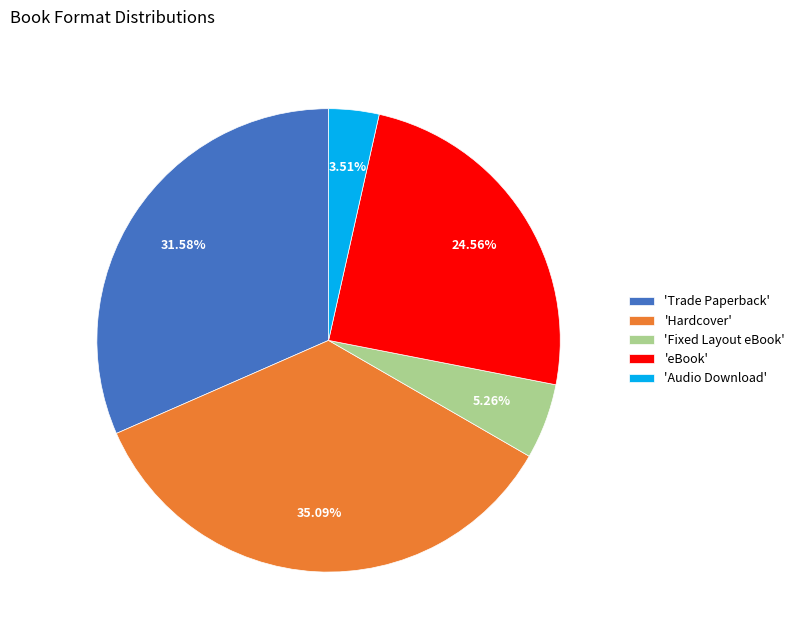

Combined, do 'Fixed Layout eBook' and 'Hardcover' account for over 50%?

No